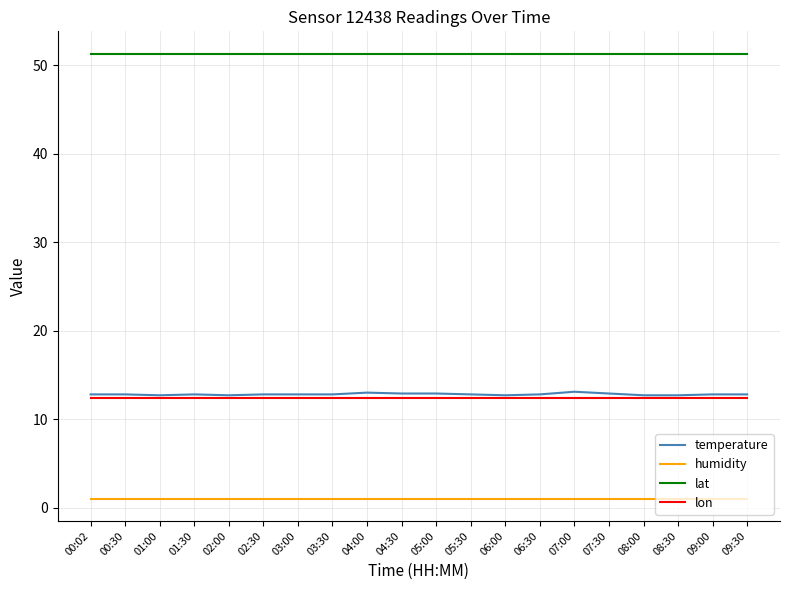

Read the lon value at 00:02.

12.4